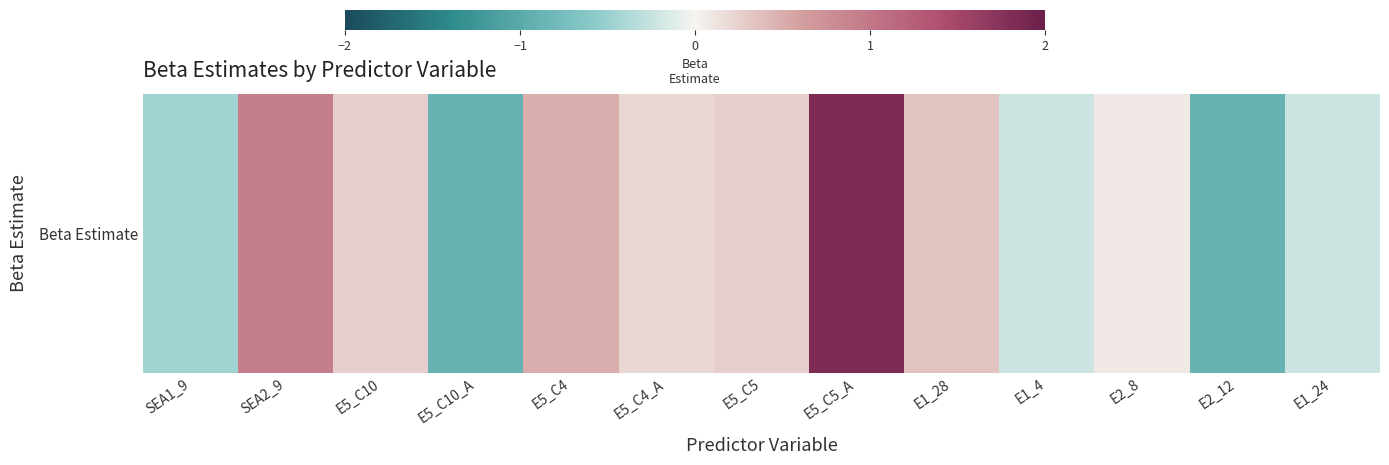

How many data points are less than 0?

5